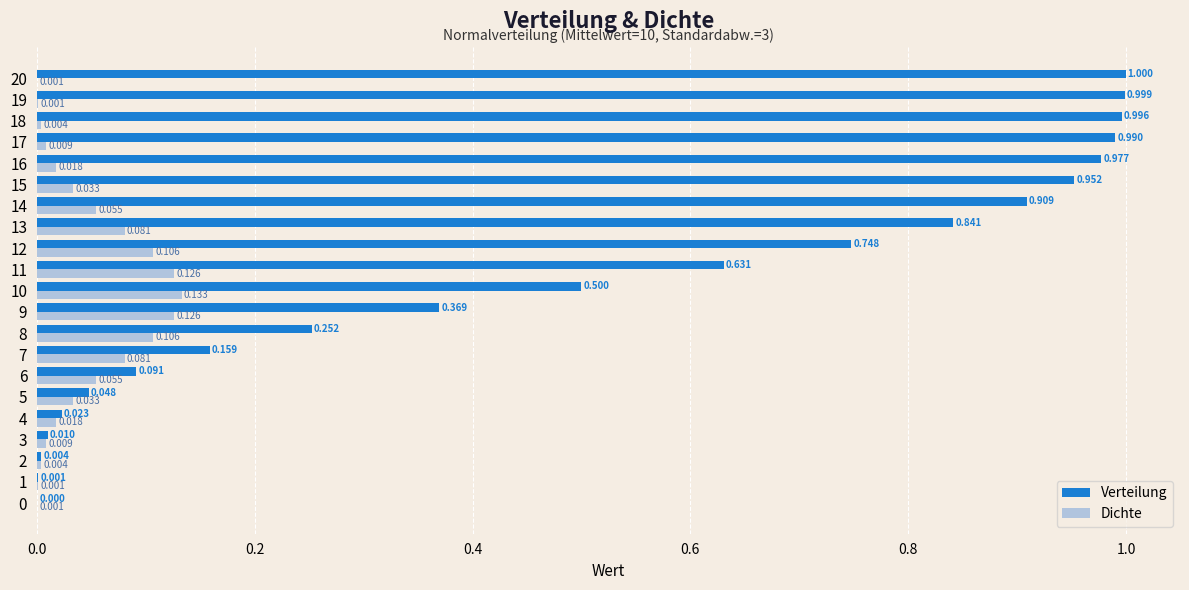

Is the value of Dichte at 20 greater than the value of Verteilung at 17?

No